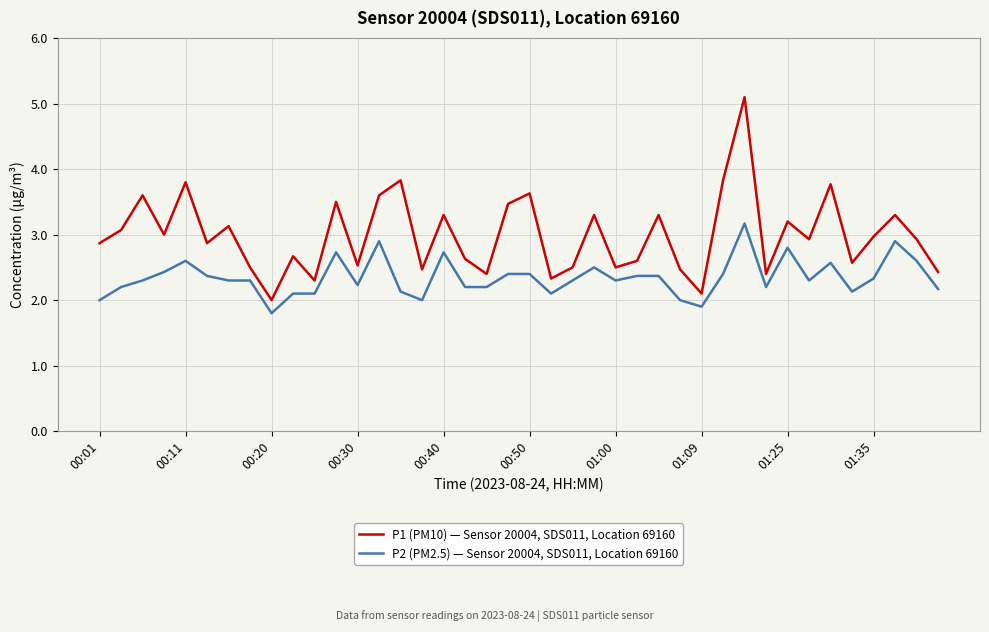

List the series in order of their overall mean, lowest first.

P2 (PM2.5) — Sensor 20004, SDS011, Location 69160, P1 (PM10) — Sensor 20004, SDS011, Location 69160